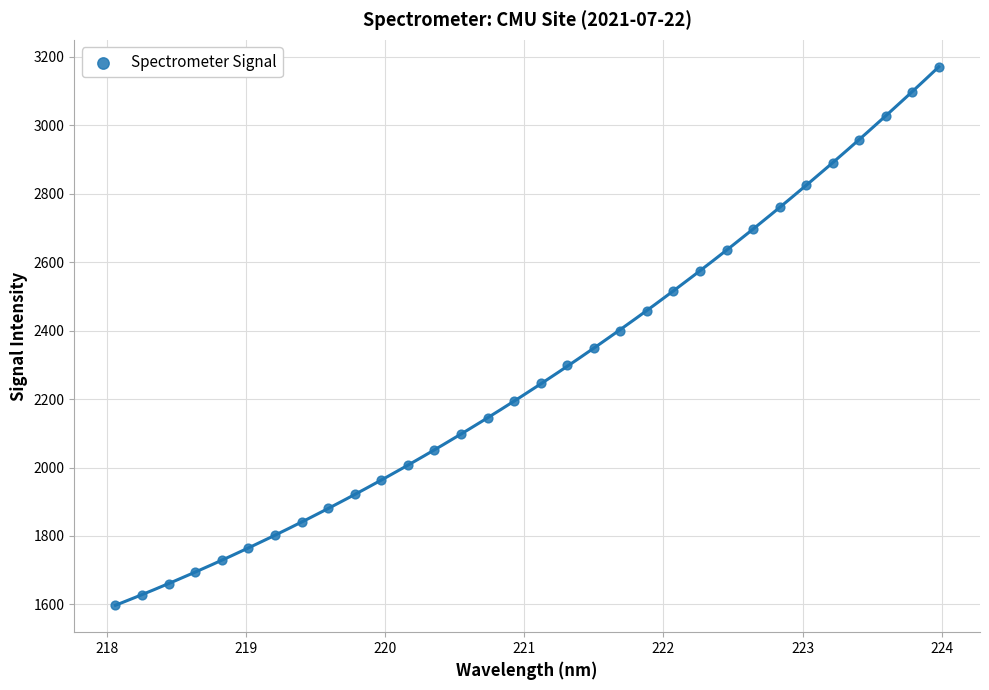

What is the range of X values (max minus min)?

5.9